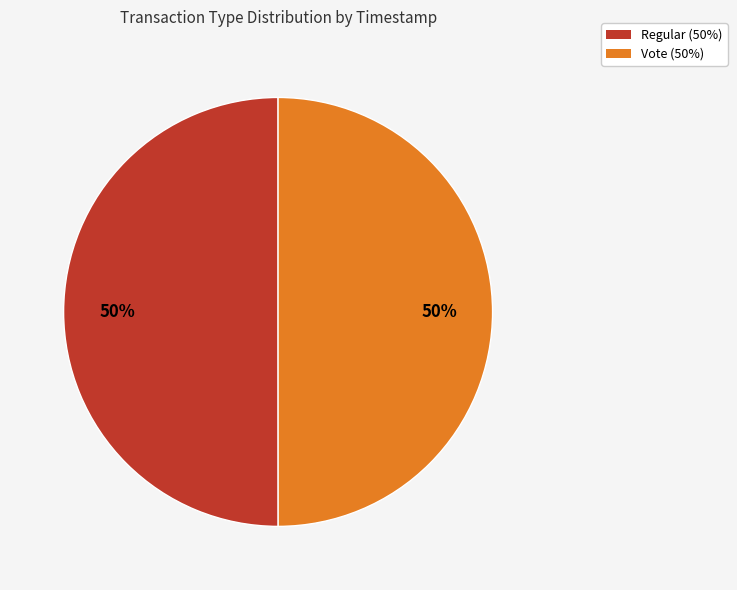

What is the ratio of the value at Regular (50%) to the value at Vote (50%)?

1.0